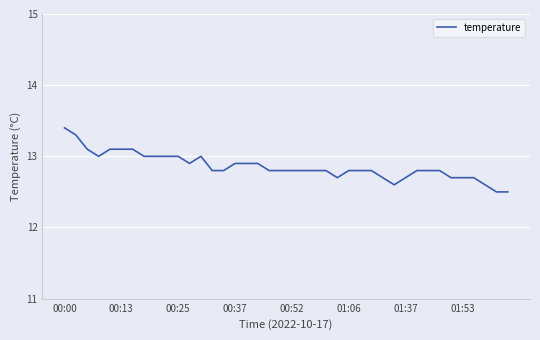

Count the values in the range 12 to 13.

34